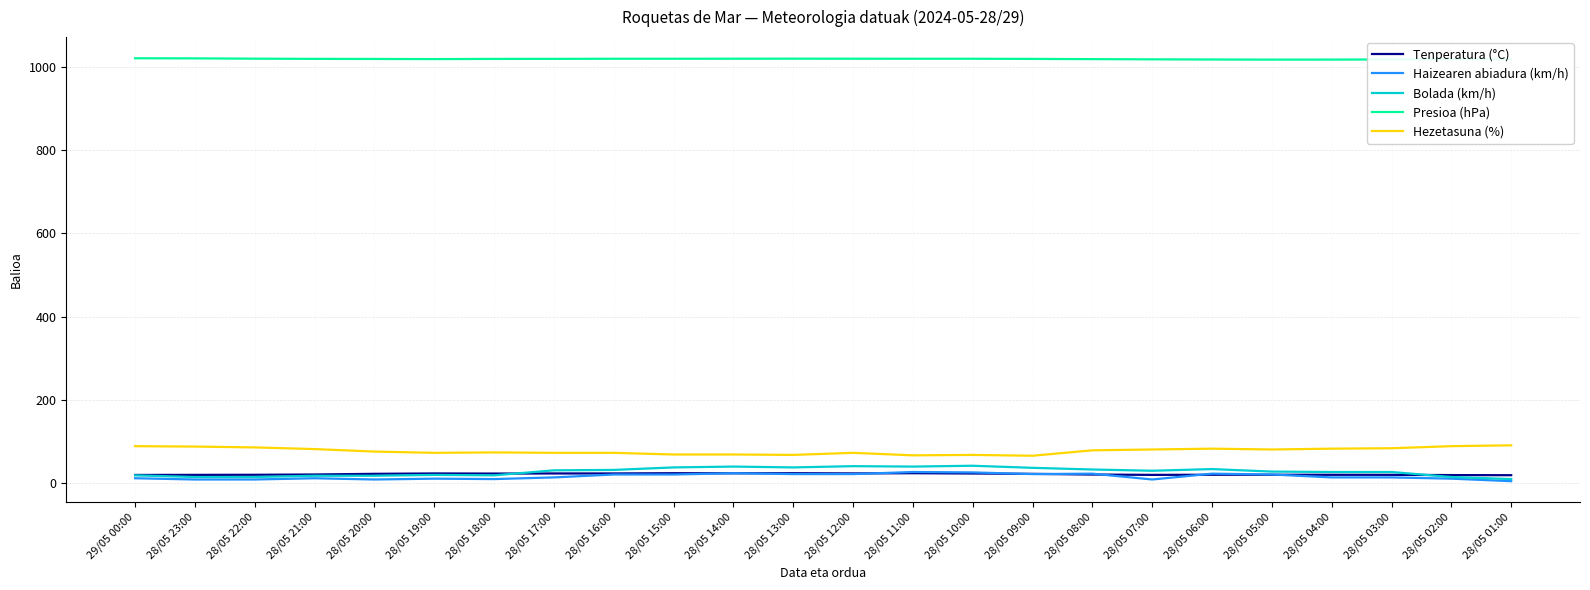

What is the sum of the Haizearen abiadura (km/h) values at 28/05 07:00 and 28/05 06:00?

32.0